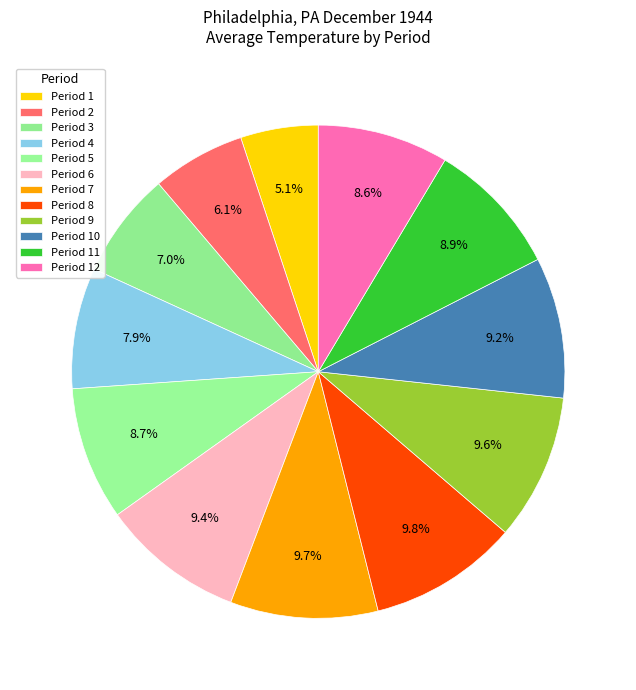

To the nearest percent, what percentage of the pie is Period 4?

8%